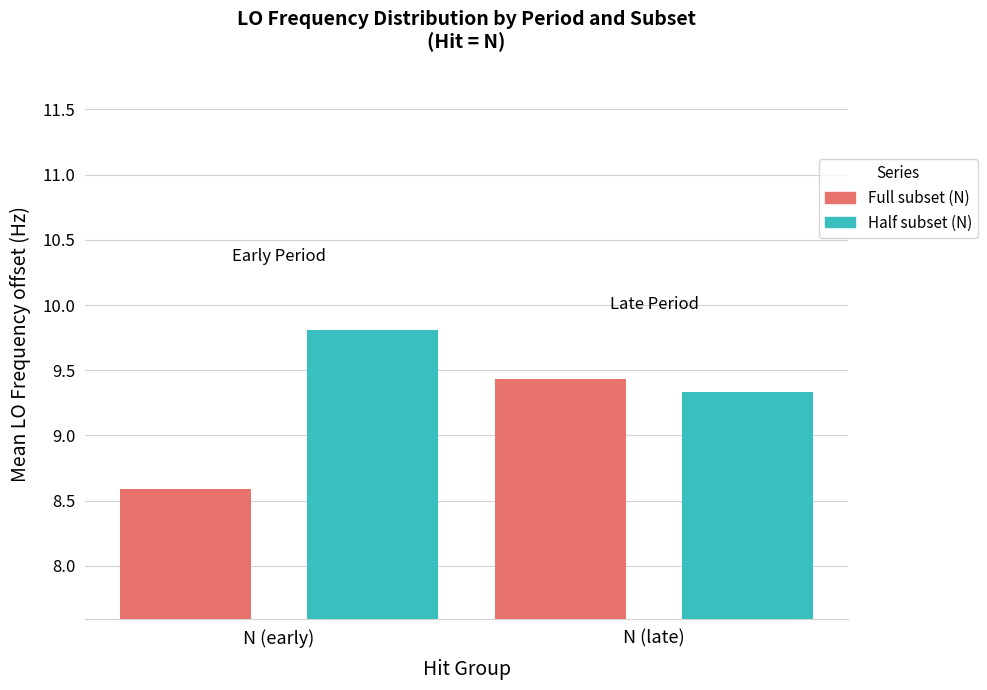

What is the total value across all series at N (early)?

18.4